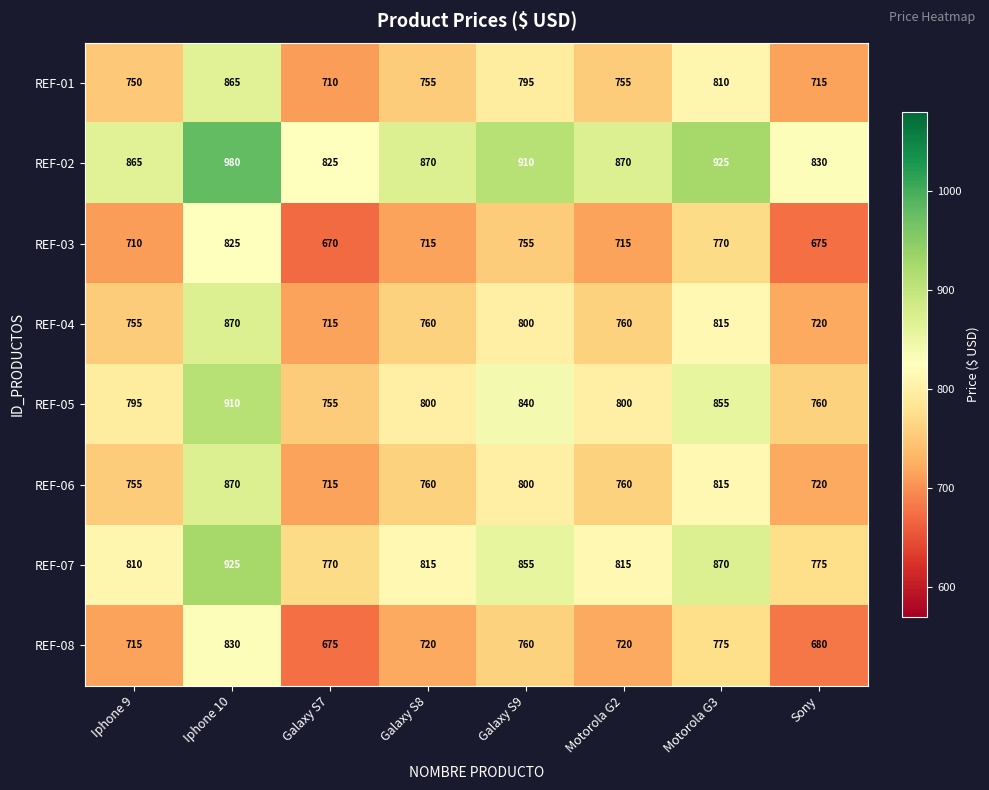

How many data points does each series have?

8